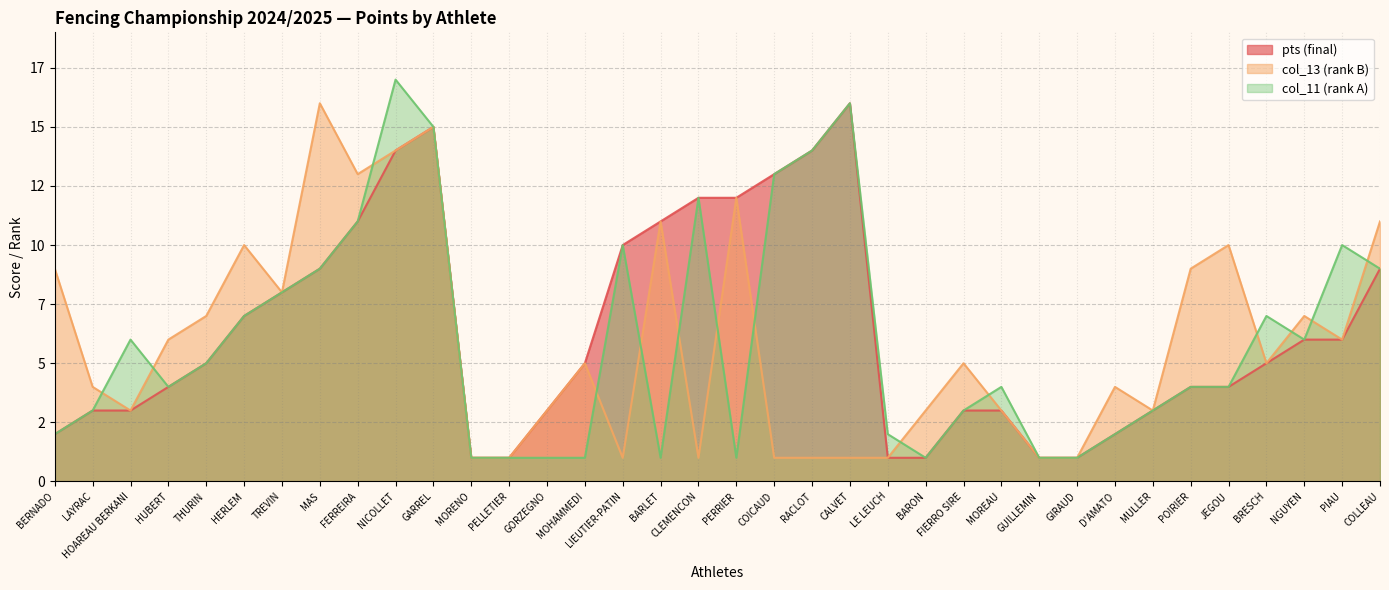

Reading left to right, transcribe all the data shown in this chart.

pts: BERNADO=2	LAYRAC=3	HOAREAU BERKANI=3	HUBERT=4	THURIN=5	HERLEM=7	TREVIN=8	MAS=9	FERREIRA=11	NICOLLET=14	GARREL=15	MORENO=1	PELLETIER=1	GORZEGNO=3	MOHAMMEDI=5	LIEUTIER-PATIN=10	BARLET=11	CLEMENCON=12	PERRIER=12	COICAUD=13	RACLOT=14	CALVET=16	LE LEUCH=1	BARON=1	FIERRO SIRE=3	MOREAU=3	GUILLEMIN=1	GIRAUD=1	D'AMATO=2	MULLER=3	POIRIER=4	JEGOU=4	BRESCH=5	NGUYEN=6	PIAU=6	COLLEAU=9
col_13: BERNADO=9	LAYRAC=4	HOAREAU BERKANI=3	HUBERT=6	THURIN=7	HERLEM=10	TREVIN=8	MAS=16	FERREIRA=13	NICOLLET=14	GARREL=15	MORENO=1	PELLETIER=1	GORZEGNO=3	MOHAMMEDI=5	LIEUTIER-PATIN=1	BARLET=11	CLEMENCON=1	PERRIER=12	COICAUD=1	RACLOT=1	CALVET=1	LE LEUCH=1	BARON=3	FIERRO SIRE=5	MOREAU=3	GUILLEMIN=1	GIRAUD=1	D'AMATO=4	MULLER=3	POIRIER=9	JEGOU=10	BRESCH=5	NGUYEN=7	PIAU=6	COLLEAU=11
col_11: BERNADO=2	LAYRAC=3	HOAREAU BERKANI=6	HUBERT=4	THURIN=5	HERLEM=7	TREVIN=8	MAS=9	FERREIRA=11	NICOLLET=17	GARREL=15	MORENO=1	PELLETIER=1	GORZEGNO=1	MOHAMMEDI=1	LIEUTIER-PATIN=10	BARLET=1	CLEMENCON=12	PERRIER=1	COICAUD=13	RACLOT=14	CALVET=16	LE LEUCH=2	BARON=1	FIERRO SIRE=3	MOREAU=4	GUILLEMIN=1	GIRAUD=1	D'AMATO=2	MULLER=3	POIRIER=4	JEGOU=4	BRESCH=7	NGUYEN=6	PIAU=10	COLLEAU=9